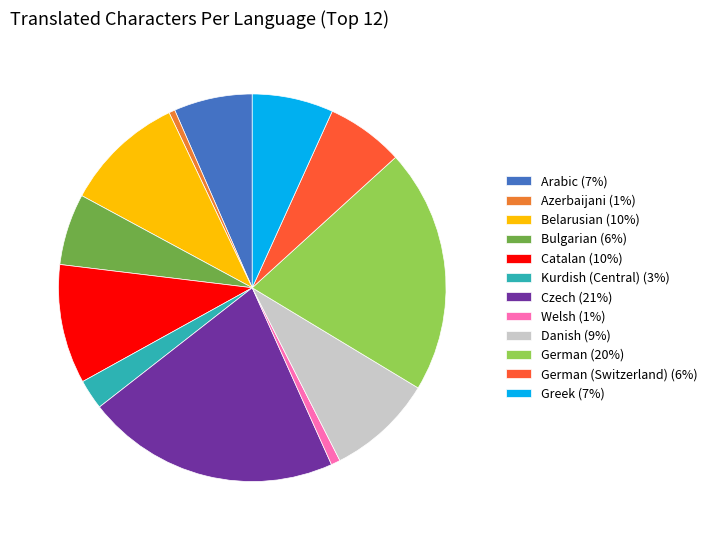

Which has a higher value, Kurdish (Central) (3%) or German (Switzerland) (6%)?

German (Switzerland) (6%)